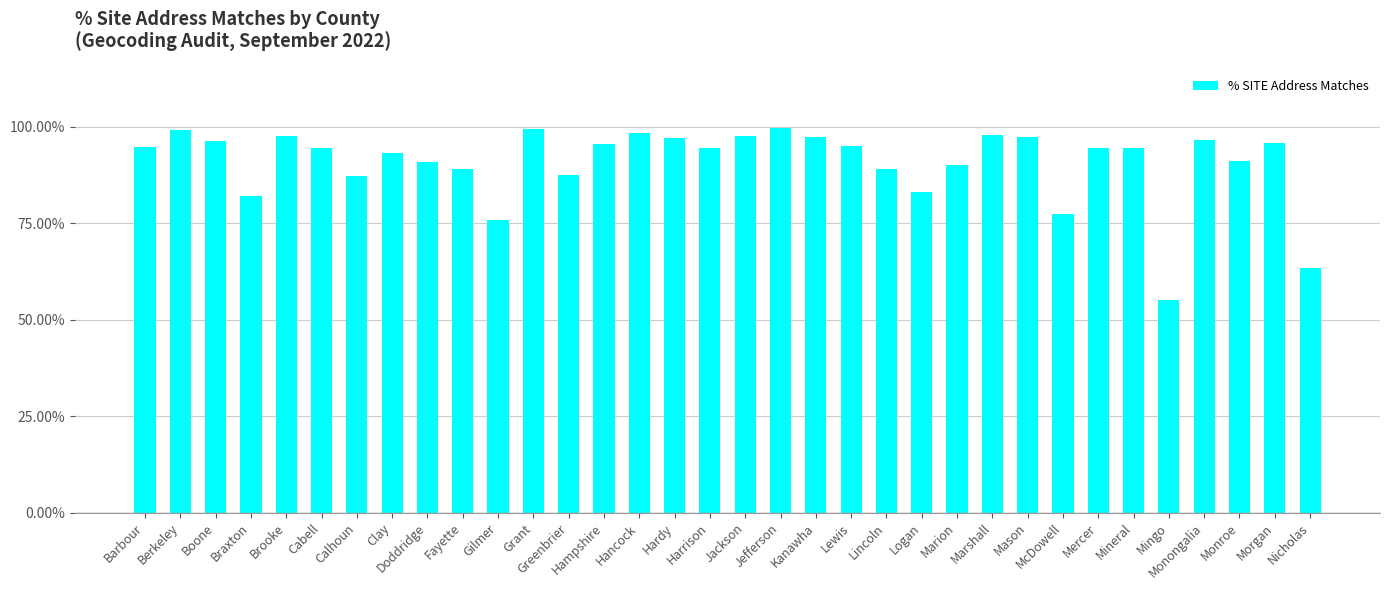

What is the difference between the maximum and second lowest values?

0.4